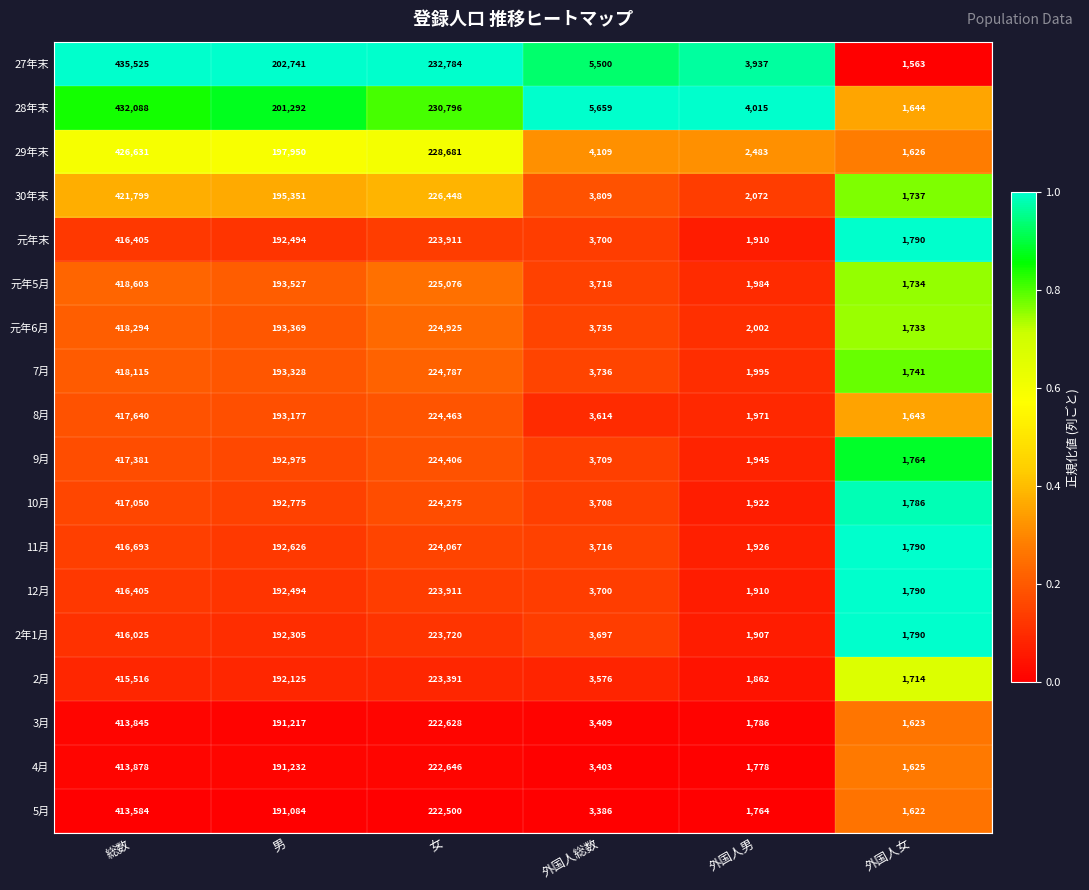

Rank the categories by 8月 value from highest to lowest.

総数, 女, 男, 外国人総数, 外国人男, 外国人女